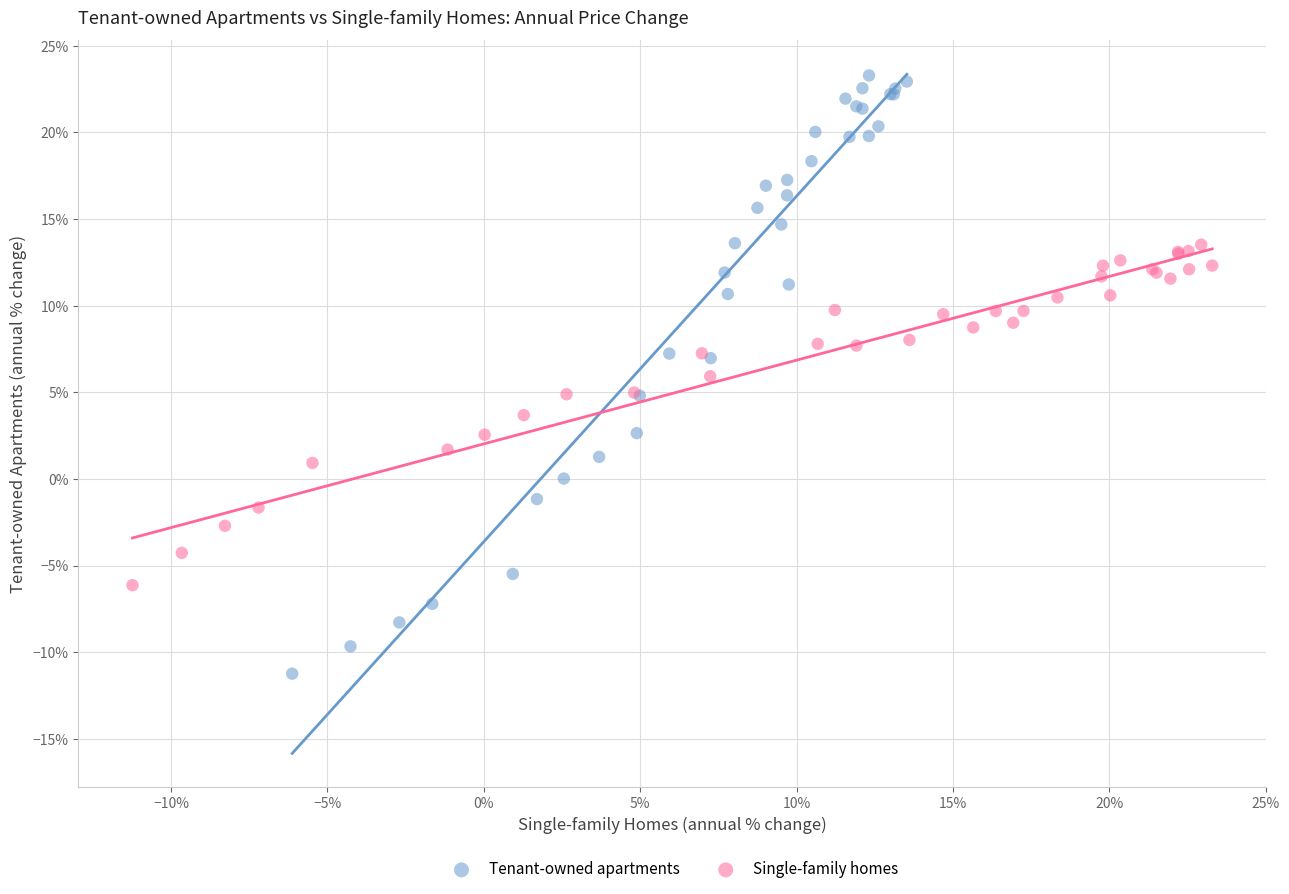

What are all the series names shown in the legend?

Tenant-owned apartments, Single-family homes